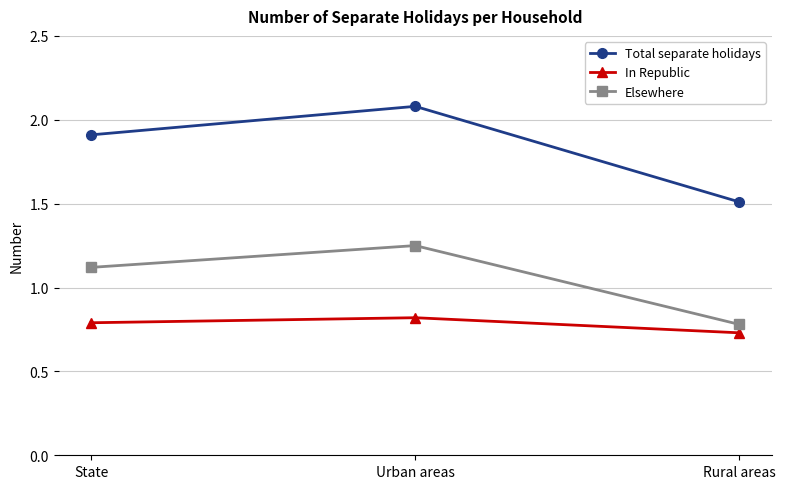

Which series has the largest total across all categories?

Total separate holidays